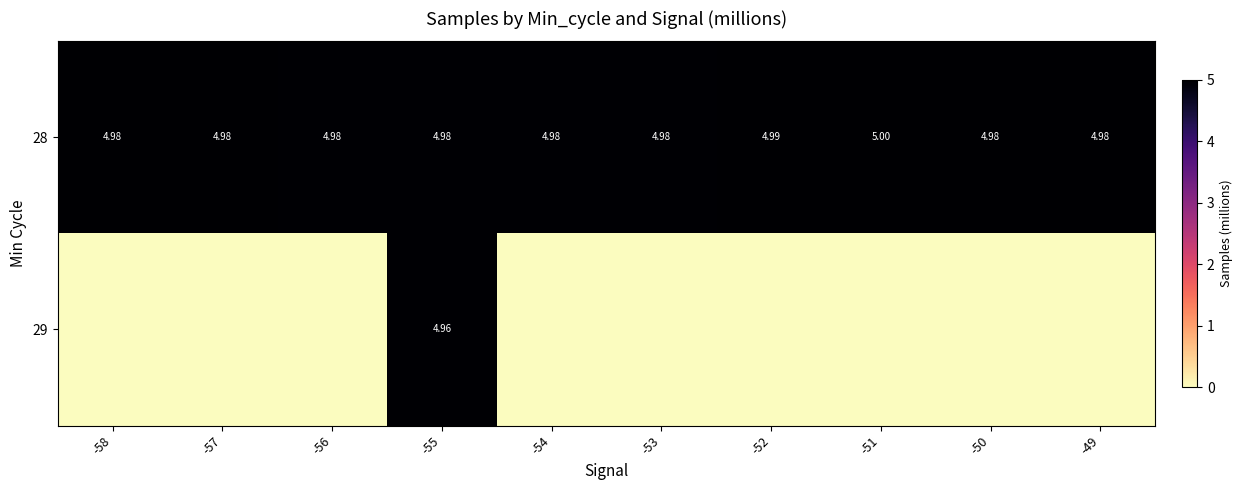

What is the sum of the 29 values at -55 and -58?

5.0